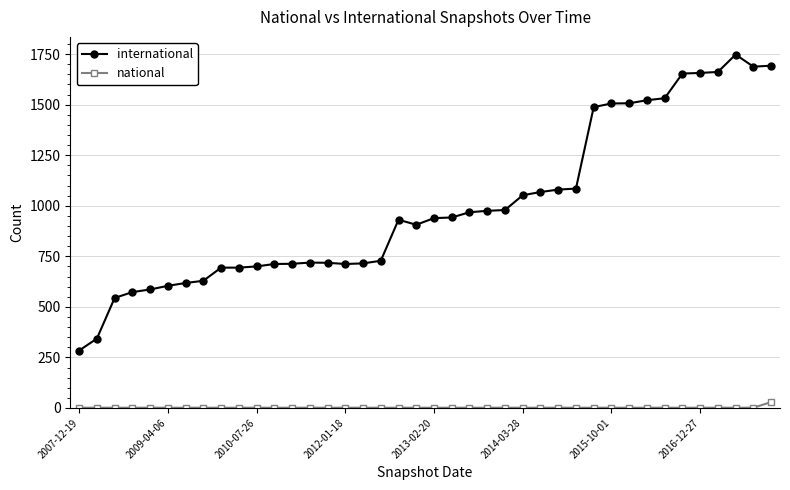

What is the maximum value shown in the chart?

1748